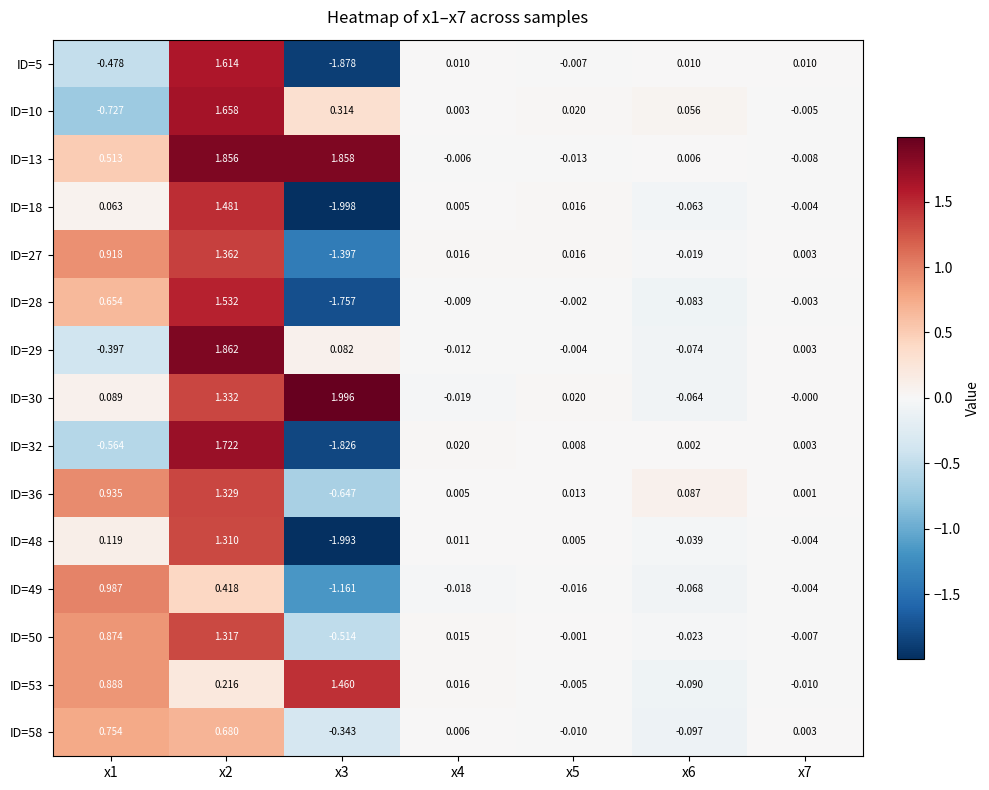

How many positive values does the ID=50 series have?

3